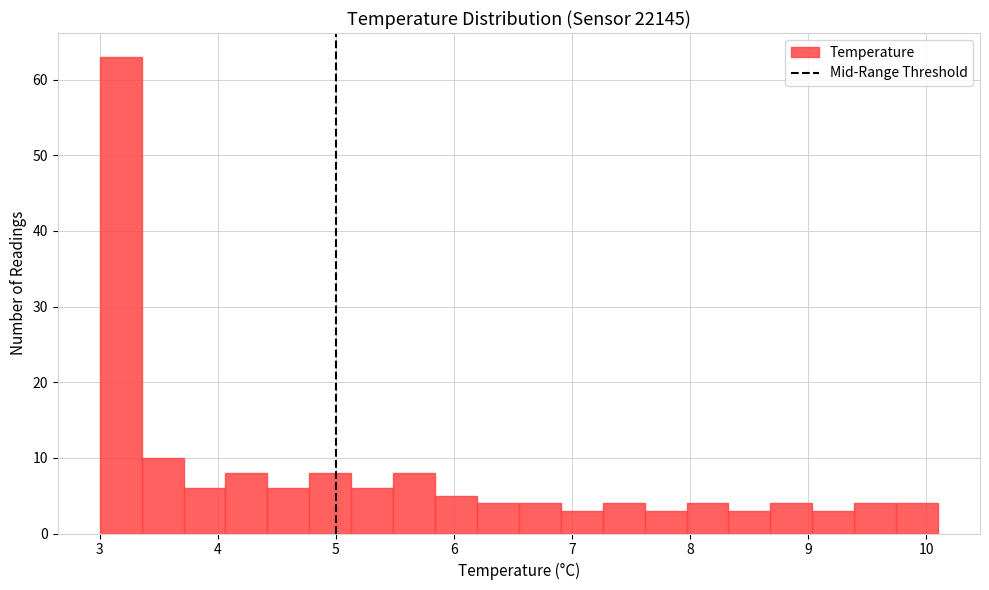

Around what value on the x-axis is the tallest bar? Give the approximate position of its centre, as read against the axis.

3.2